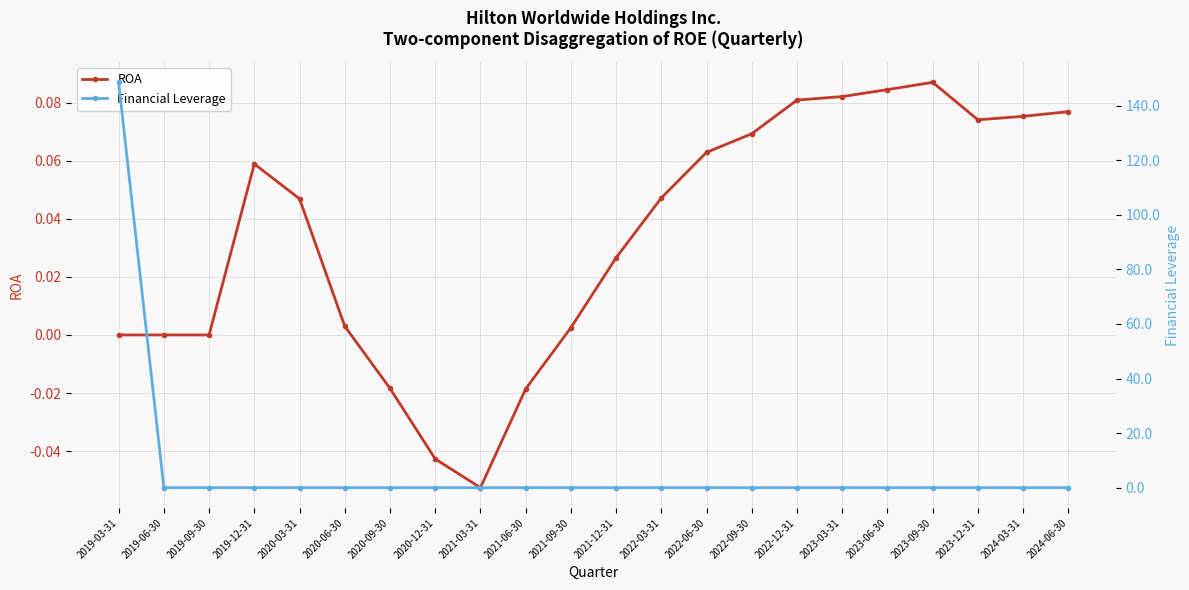

Rank the series by their average value, from highest to lowest.

Financial Leverage, ROA